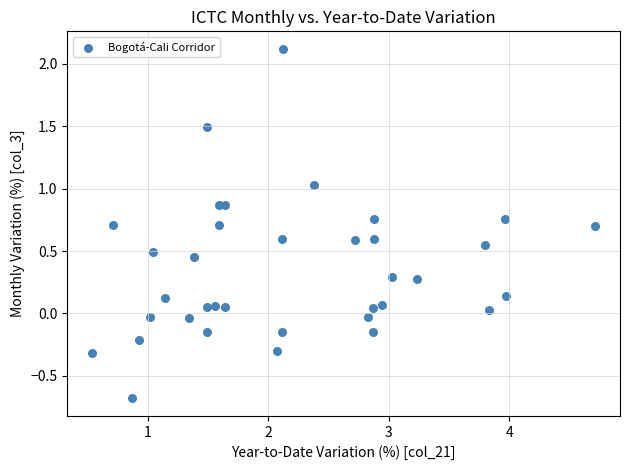

What is the range of X values (max minus min)?

4.2